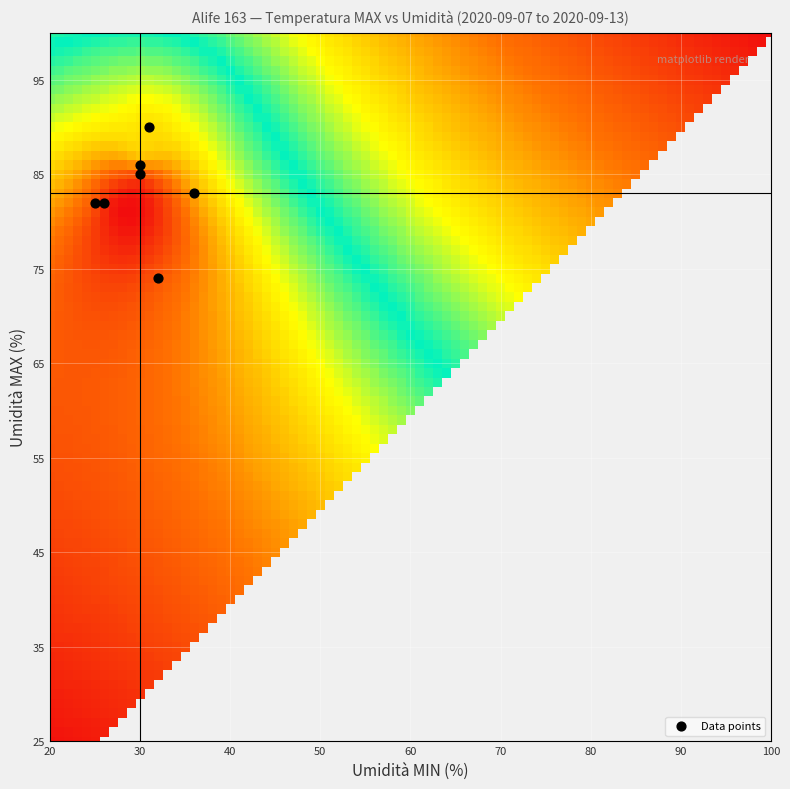

How many points are shown in the scatter plot?

7